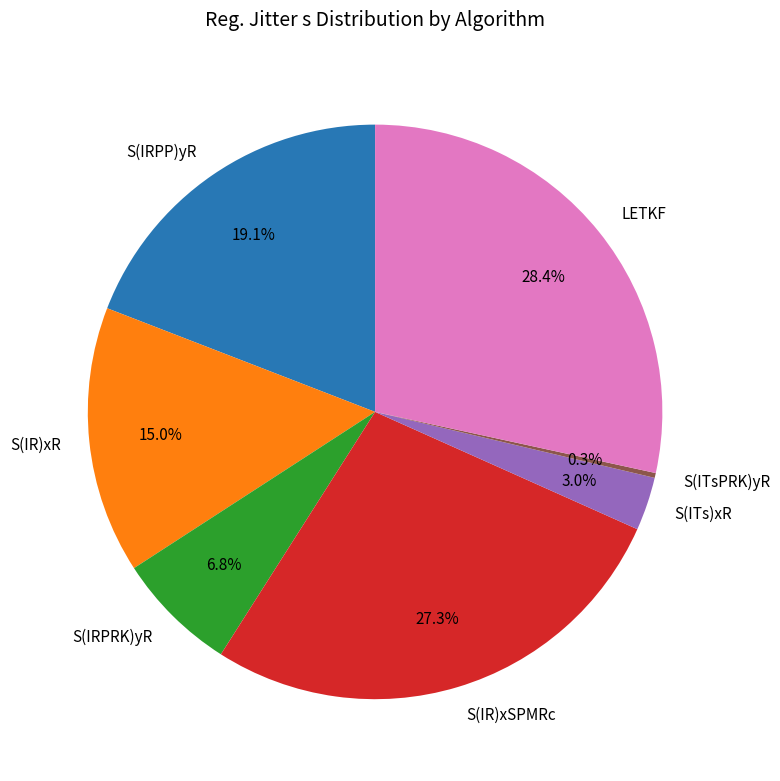

Do S(IR)xR and S(IRPRK)yR together represent more than half of the pie?

No